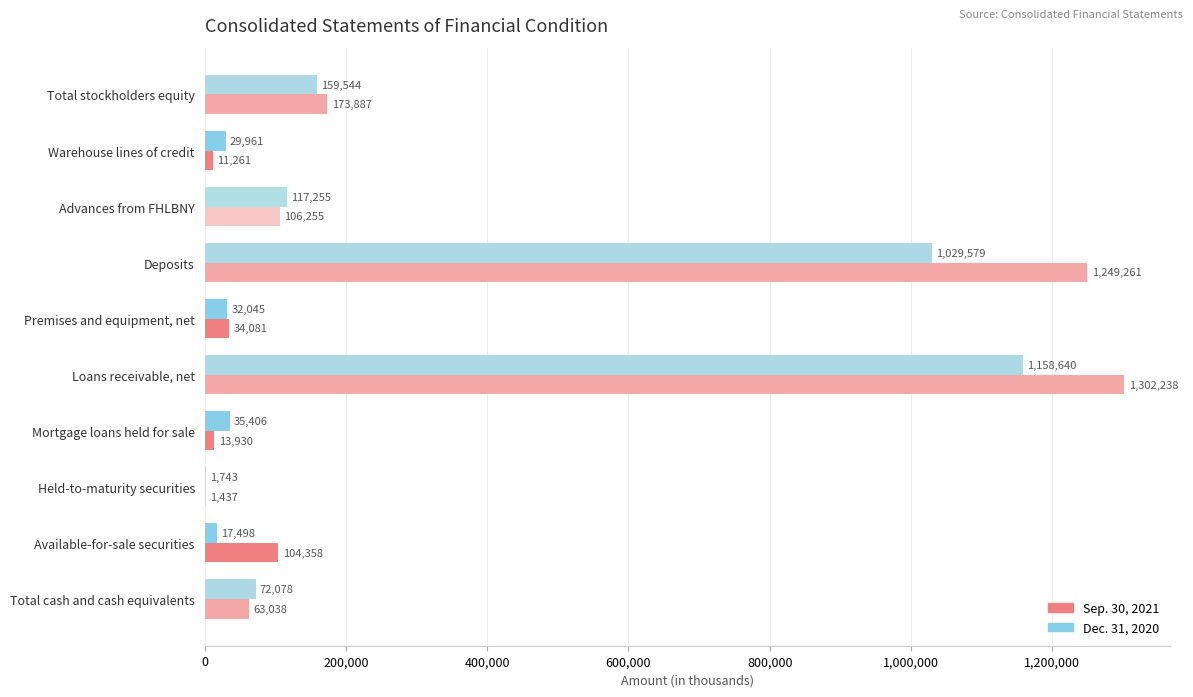

Which series changed the most between Total cash and cash equivalents and Warehouse lines of credit?

Sep. 30, 2021